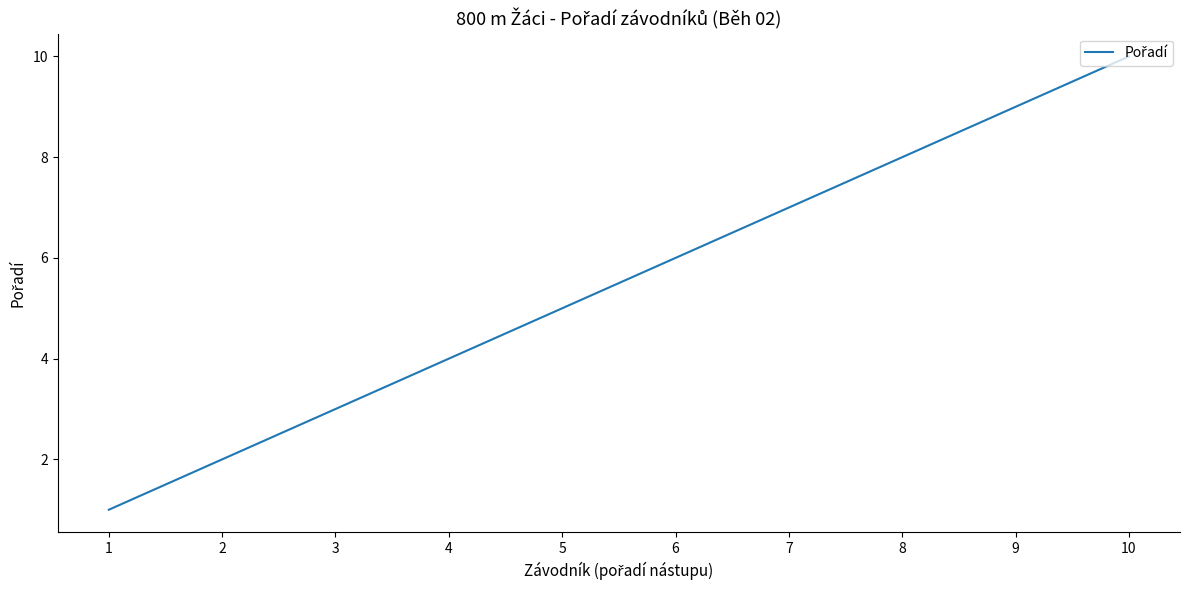

Which has a higher value, 7 or 1?

7